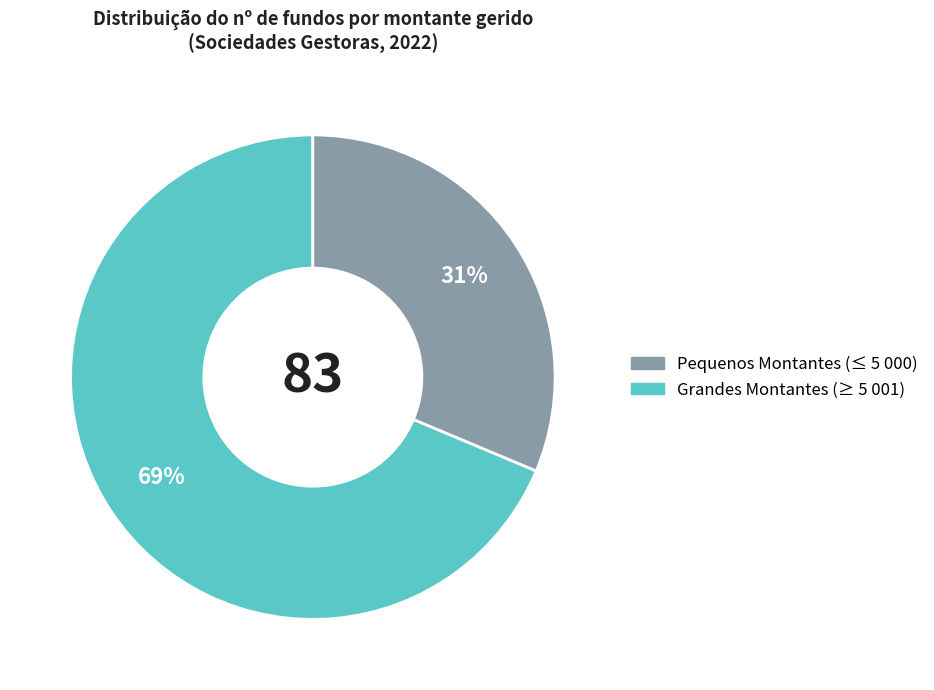

To the nearest percent, what is the average slice percentage?

50%